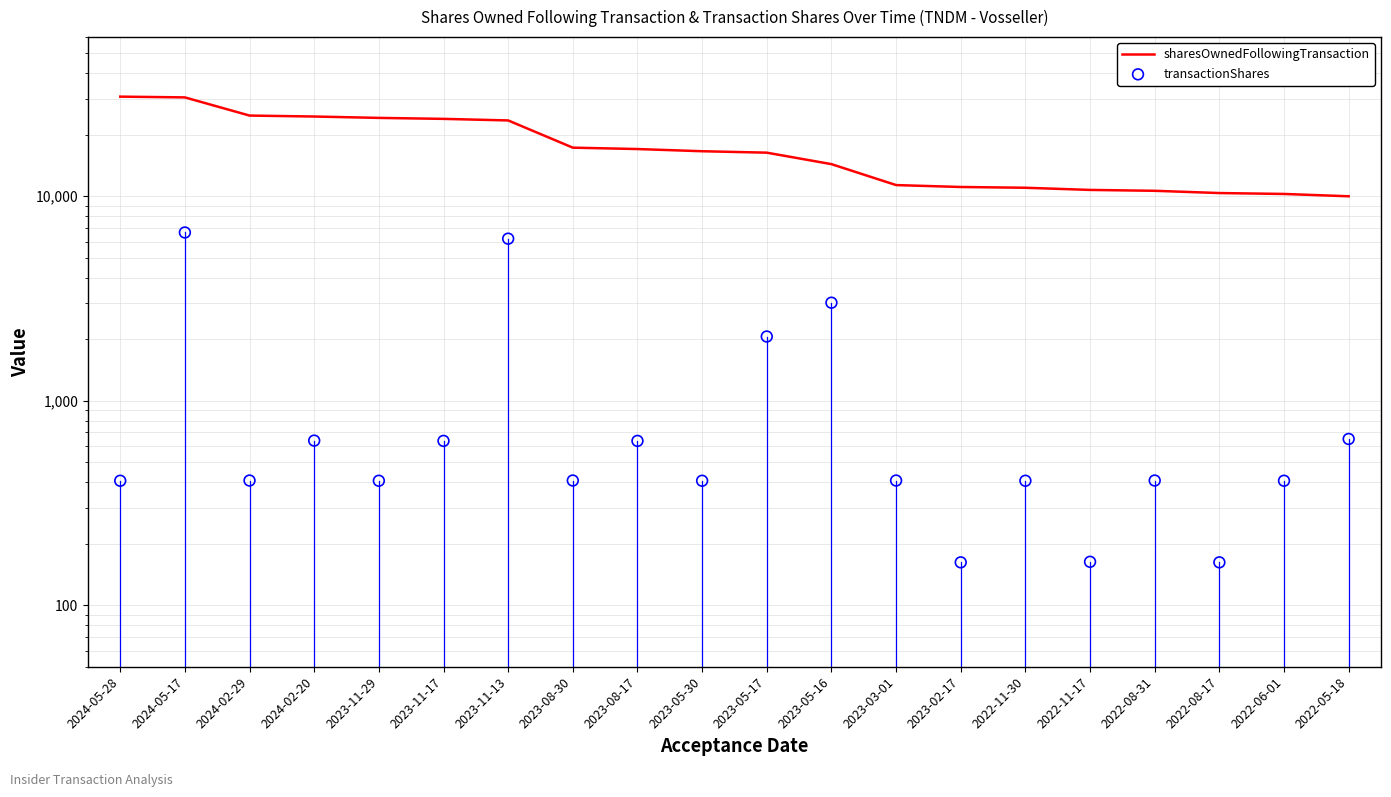

What is the total value across all series at 2024-05-17?

37080